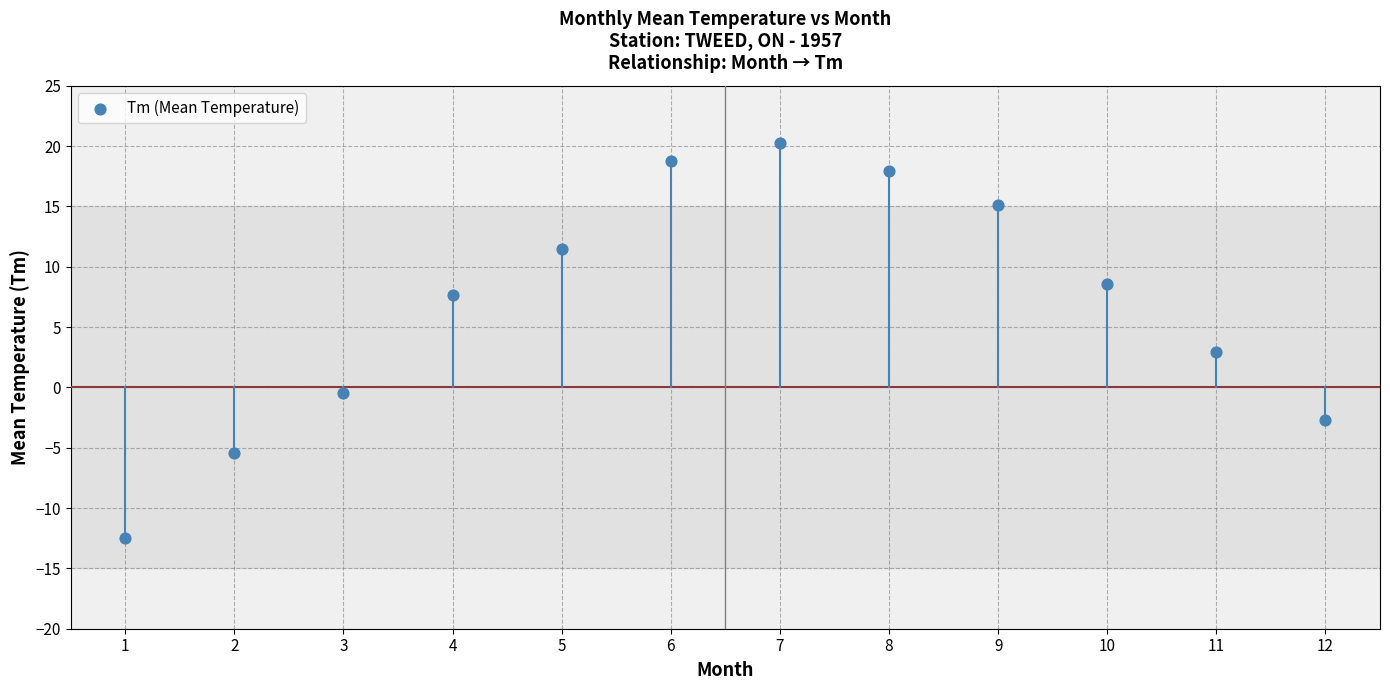

What is the range of Y values (max minus min)?

32.8